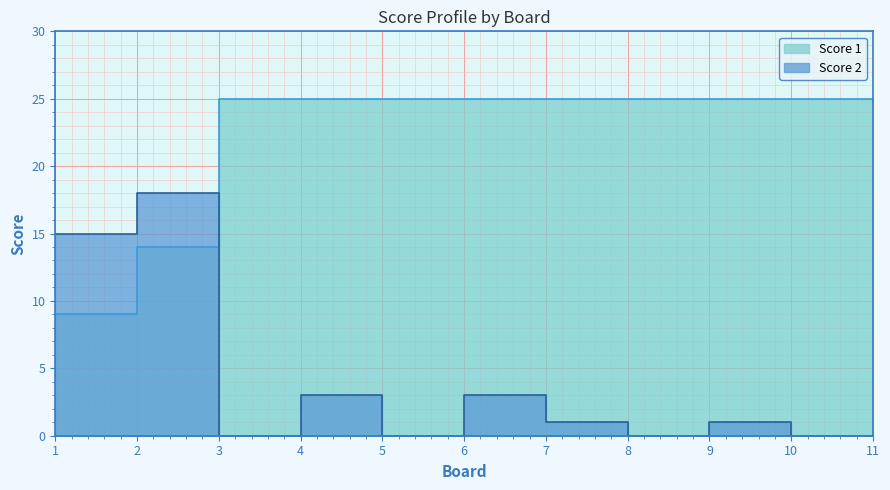

What are all the series names shown in the legend?

Score 2, Score 1